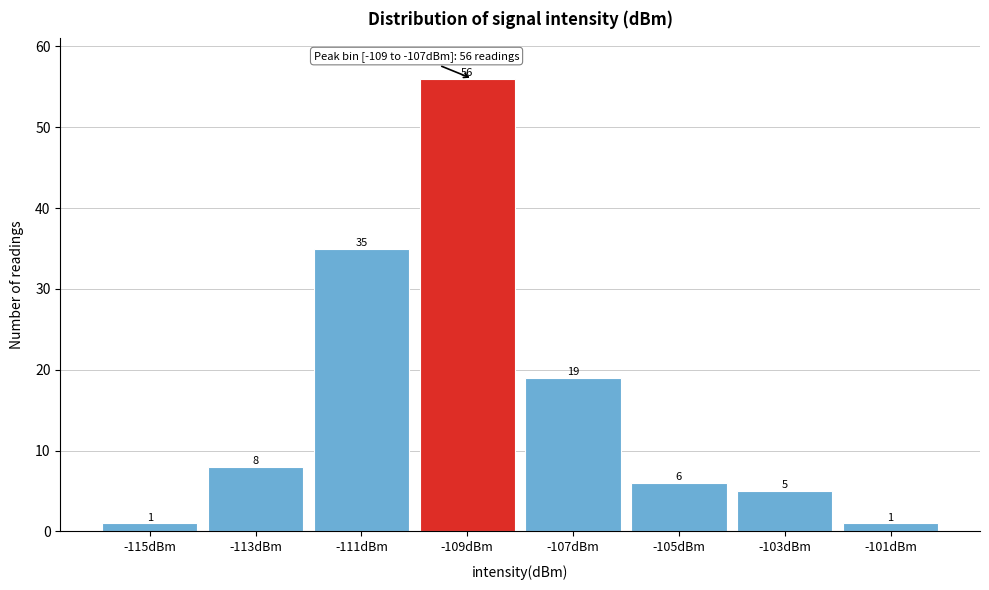

Reading left to right, list all the values displayed in this chart.

1	8	35	56	19	6	5	1